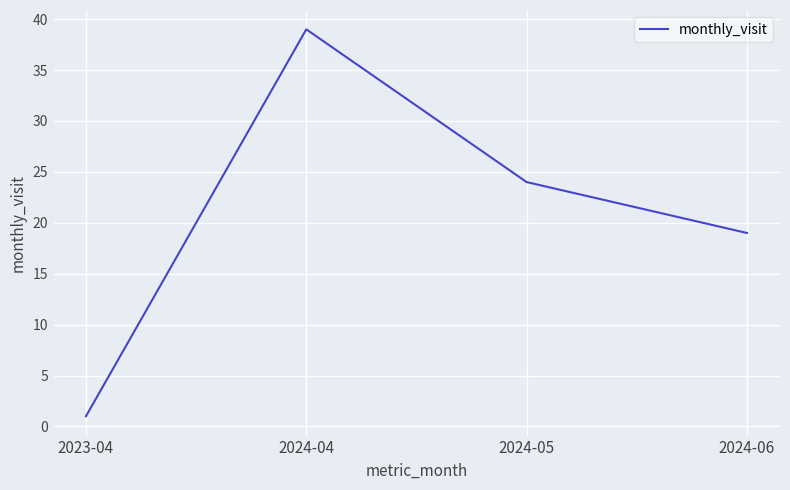

How many lines are shown in the chart?

1